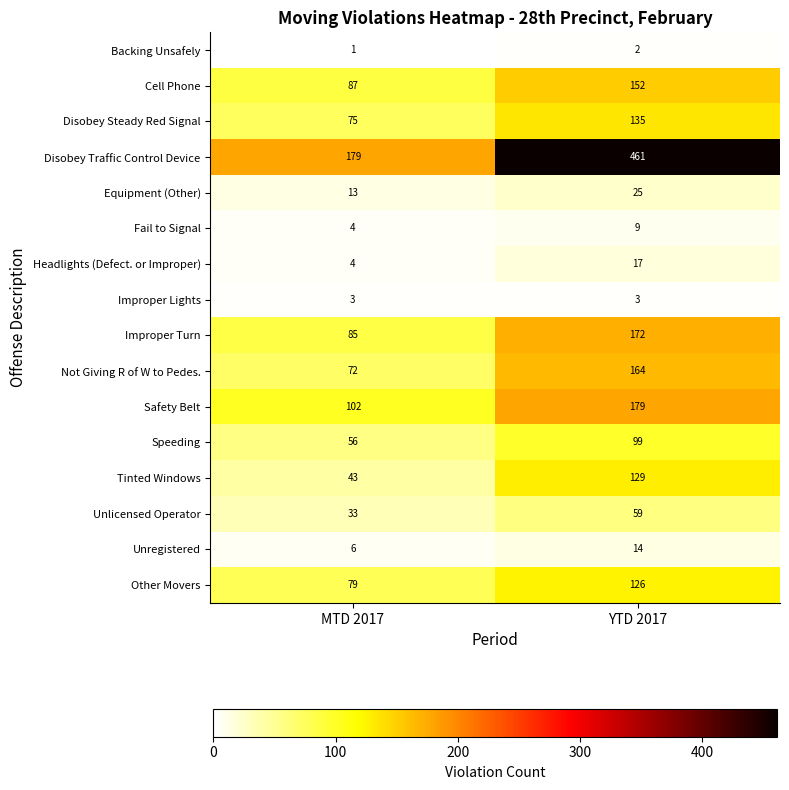

What is the minimum value shown in the chart?

1